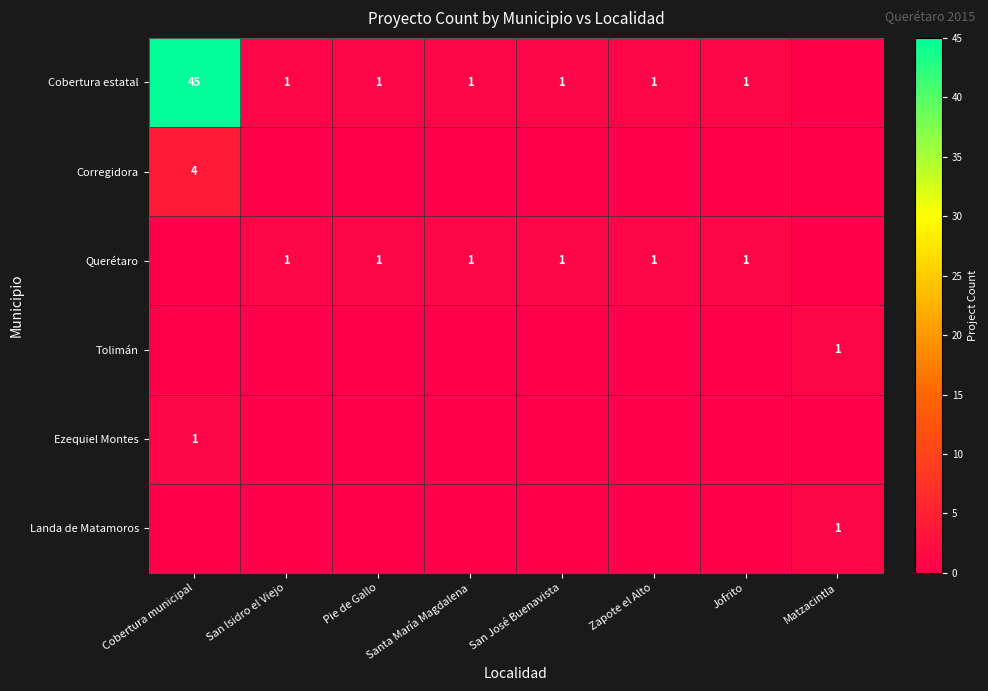

Is it true that Querétaro equals 1 at Pie de Gallo?

True